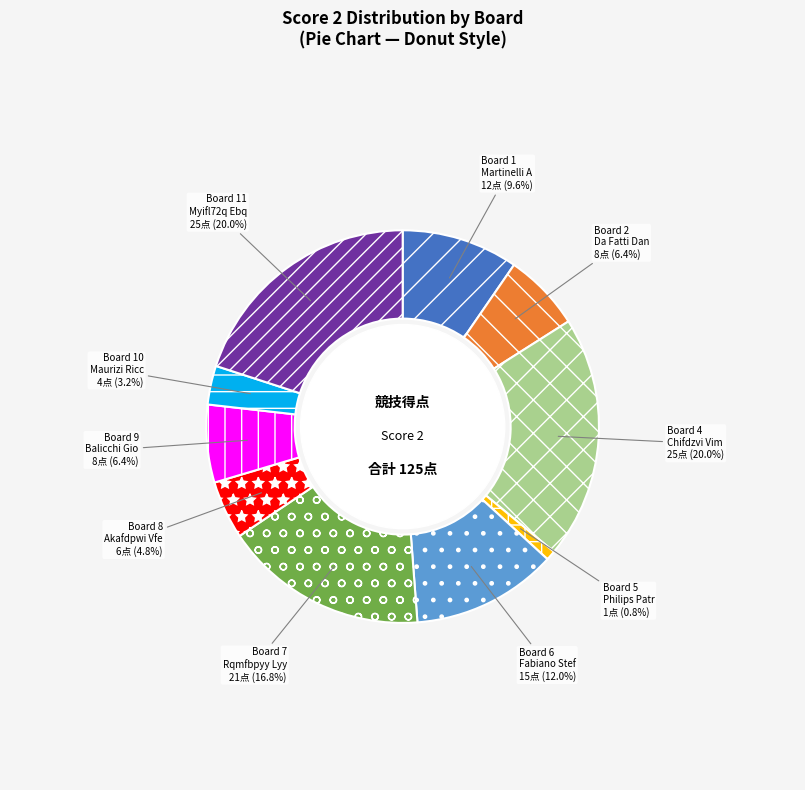

What is the total percentage of Board 6 and Board 8?

16.8%